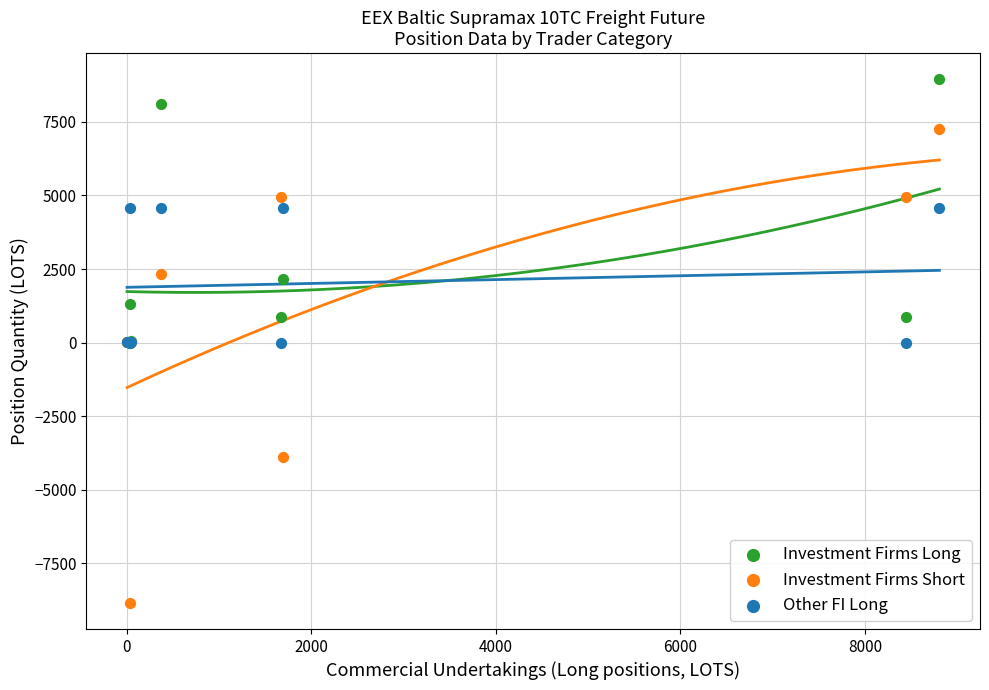

Which series has the largest Y range (max minus min)?

Investment Firms Short